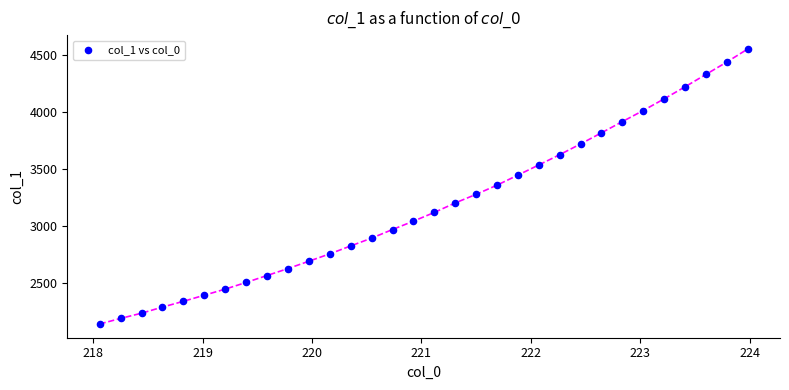

What is the range of X values (max minus min)?

5.9